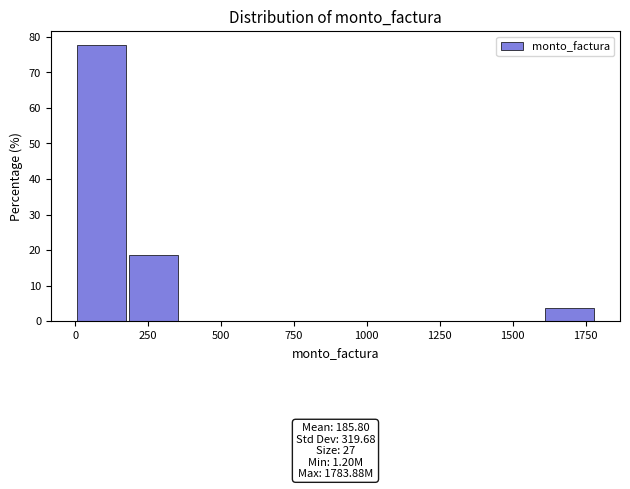

Around what value on the x-axis is the tallest bar? Give the approximate position of its centre, as read against the axis.

100